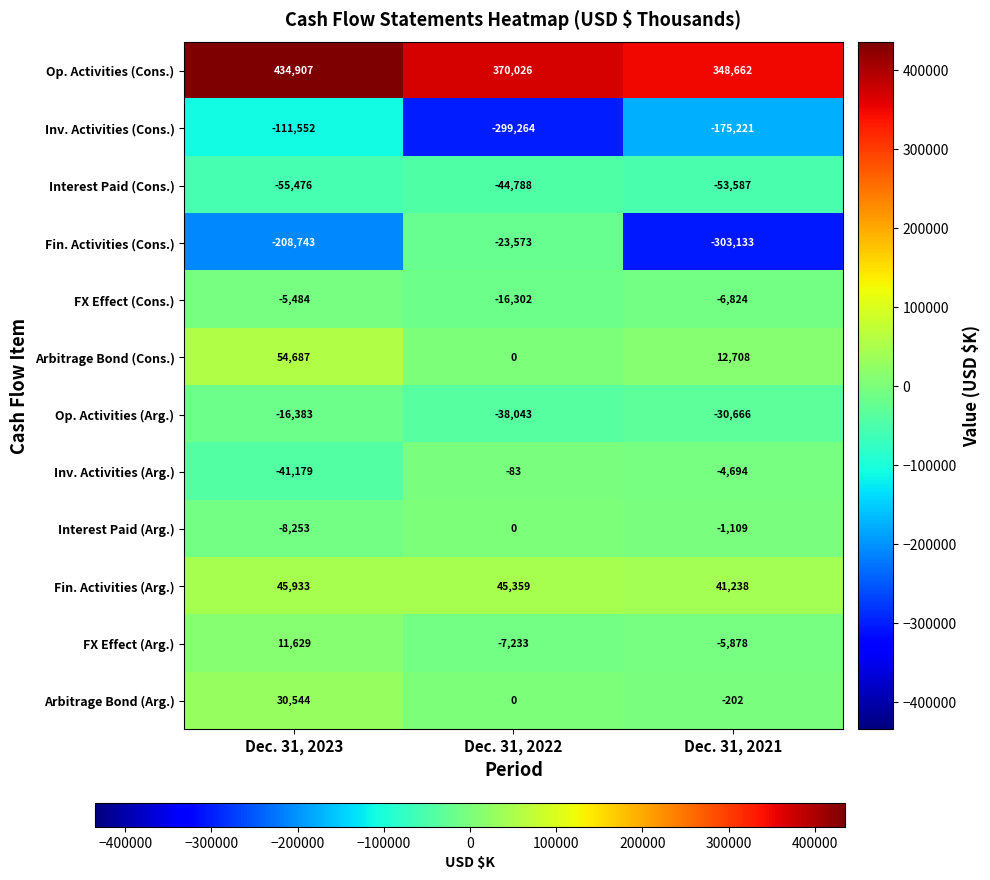

How many data points does each series have?

3